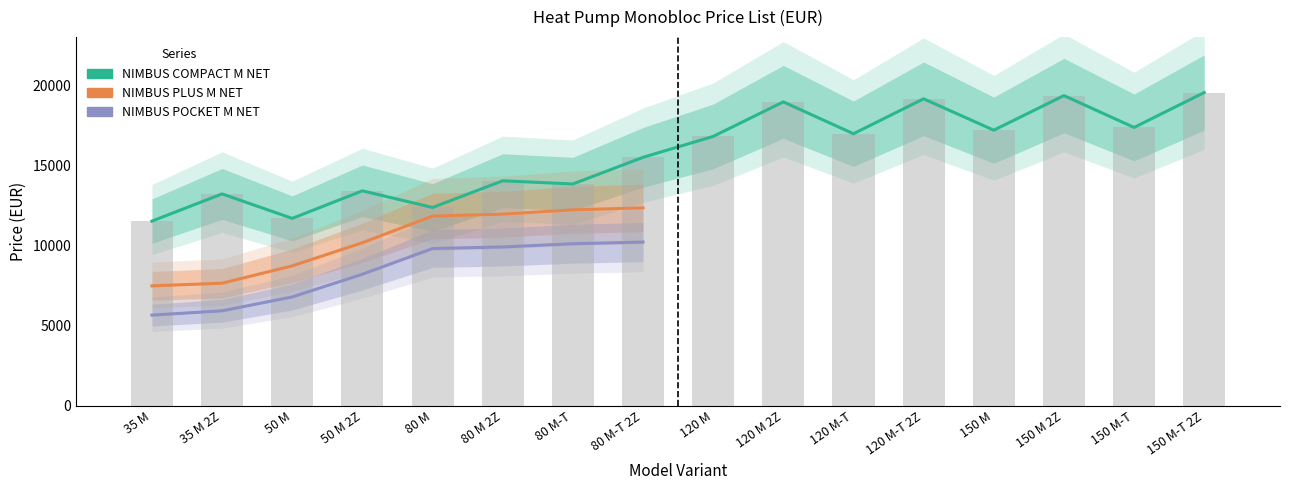

Where does the NIMBUS POCKET M NET series first go above 5657?

35 M 2Z